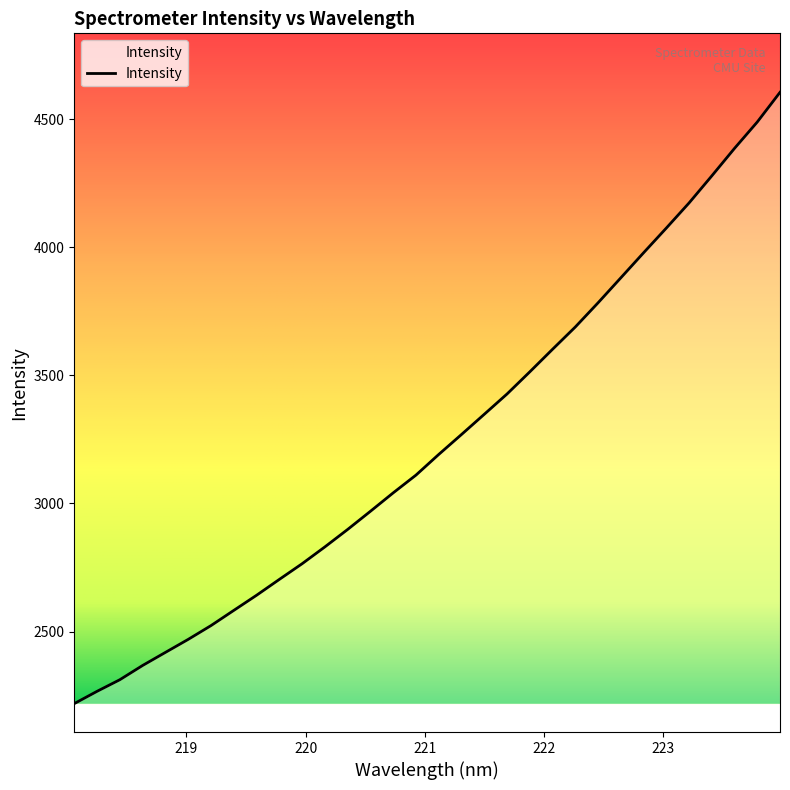

True or false: the data has more than 0 interior local peaks.

False